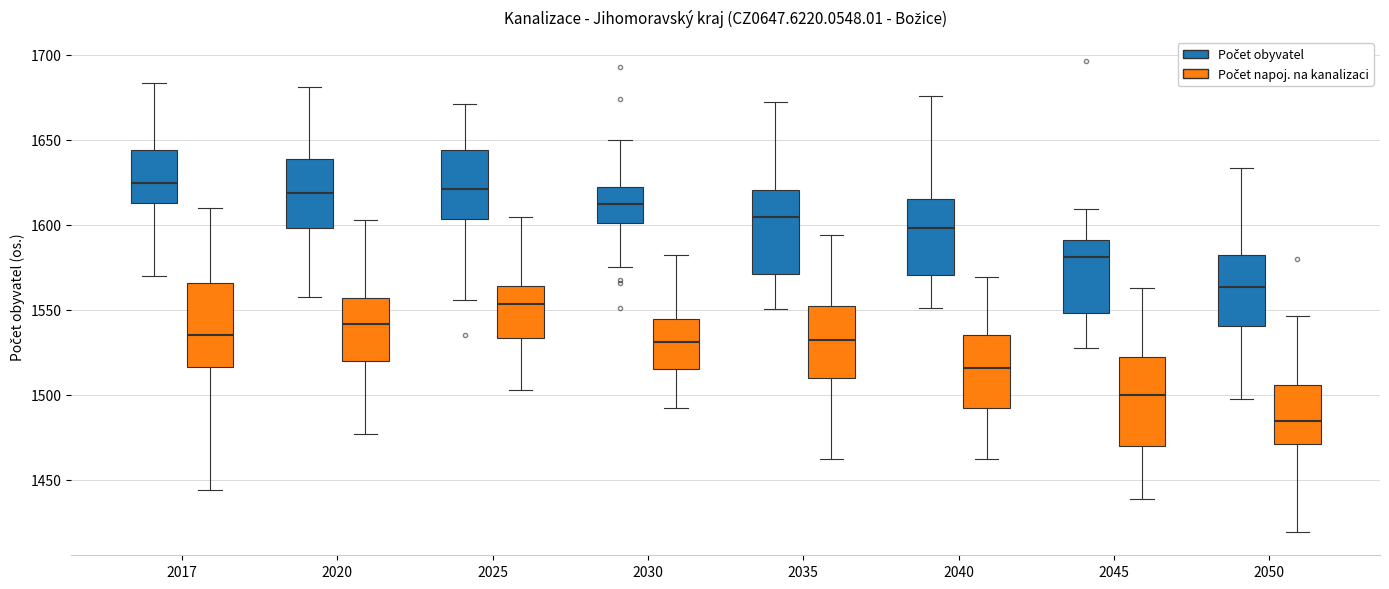

Reading left to right, read every box against the y-axis: the position of its median line, the range the box covers, and the ends of its whiskers. The values are not printed on the chart, so give them approximately, as read against the axis.

2017 (Počet obyvatel): median 1625, box 1615 to 1645, whiskers 1570 to 1685
2017 (Počet napoj. na kanalizaci): median 1535, box 1515 to 1565, whiskers 1445 to 1610
2020 (Počet obyvatel): median 1620, box 1600 to 1640, whiskers 1555 to 1680
2020 (Počet napoj. na kanalizaci): median 1540, box 1520 to 1555, whiskers 1475 to 1605
2025 (Počet obyvatel): median 1620, box 1605 to 1645, whiskers 1555 to 1670
2025 (Počet napoj. na kanalizaci): median 1555, box 1535 to 1565, whiskers 1505 to 1605
2030 (Počet obyvatel): median 1610, box 1600 to 1620, whiskers 1575 to 1650
2030 (Počet napoj. na kanalizaci): median 1530, box 1515 to 1545, whiskers 1490 to 1580
2035 (Počet obyvatel): median 1605, box 1570 to 1620, whiskers 1550 to 1670
2035 (Počet napoj. na kanalizaci): median 1530, box 1510 to 1550, whiskers 1460 to 1595
2040 (Počet obyvatel): median 1600, box 1570 to 1615, whiskers 1550 to 1675
2040 (Počet napoj. na kanalizaci): median 1515, box 1490 to 1535, whiskers 1460 to 1570
2045 (Počet obyvatel): median 1580, box 1550 to 1590, whiskers 1525 to 1610
2045 (Počet napoj. na kanalizaci): median 1500, box 1470 to 1520, whiskers 1440 to 1565
2050 (Počet obyvatel): median 1565, box 1540 to 1580, whiskers 1500 to 1635
2050 (Počet napoj. na kanalizaci): median 1485, box 1470 to 1505, whiskers 1420 to 1545